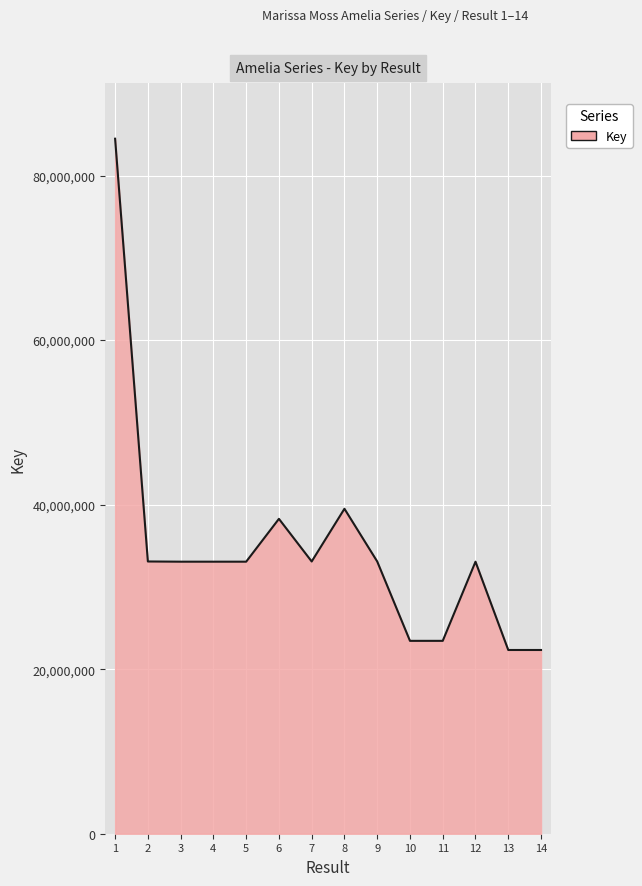

What is the difference between the values at 12 and 10?

9621456